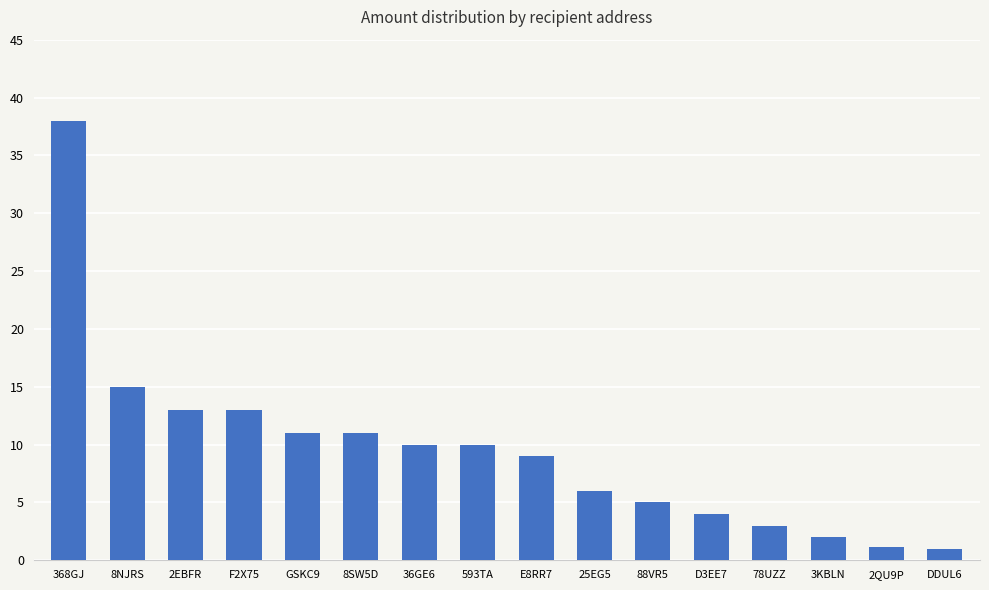

What is the difference between the values at 36GE6 and GSKC9?

1.0